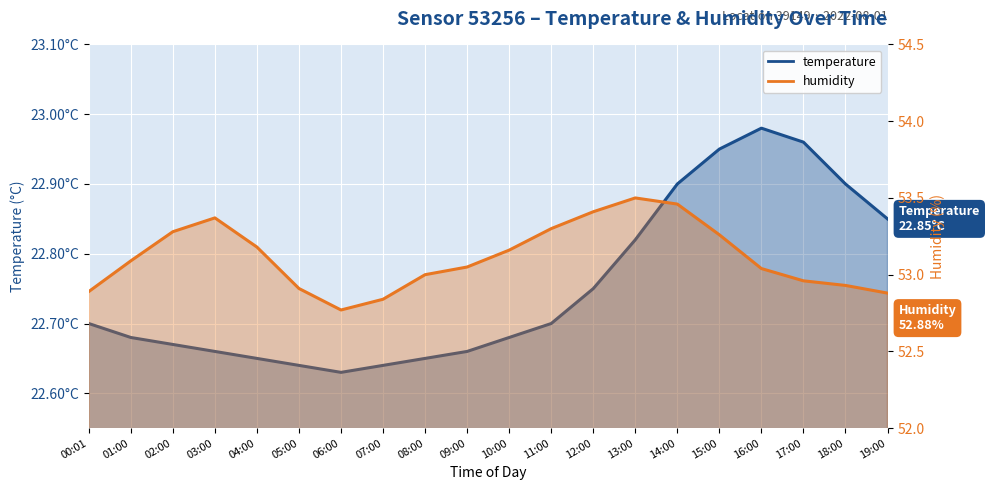

Reading left to right, list all the values displayed in this chart.

temperature: 22.7	22.7	22.7	22.7	22.6	22.6	22.6	22.6	22.6	22.7	22.7	22.7	22.8	22.8	22.9	22.9	23.0	23.0	22.9	22.9
humidity: 52.9	53.1	53.3	53.4	53.2	52.9	52.8	52.8	53.0	53.0	53.2	53.3	53.4	53.5	53.5	53.3	53.0	53.0	52.9	52.9